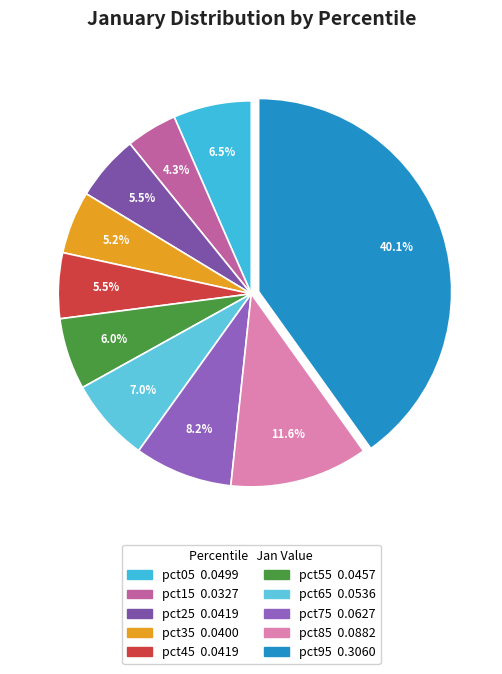

To the nearest percent, what portion does pct95 represent?

40%